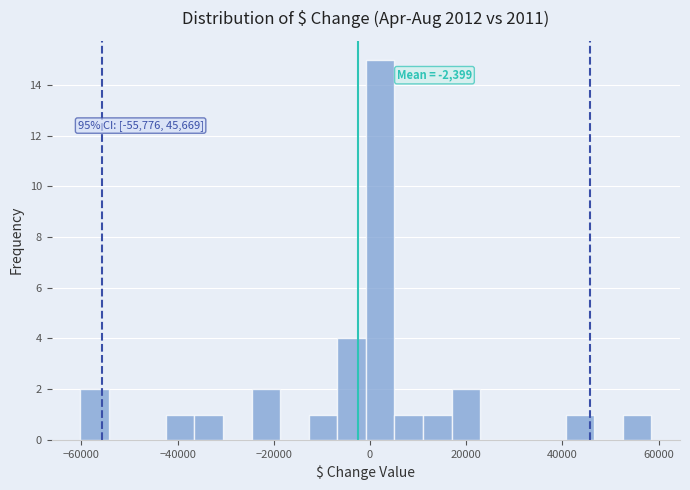

Read against the x-axis, roughly where is the centre of the tallest bar?

2000